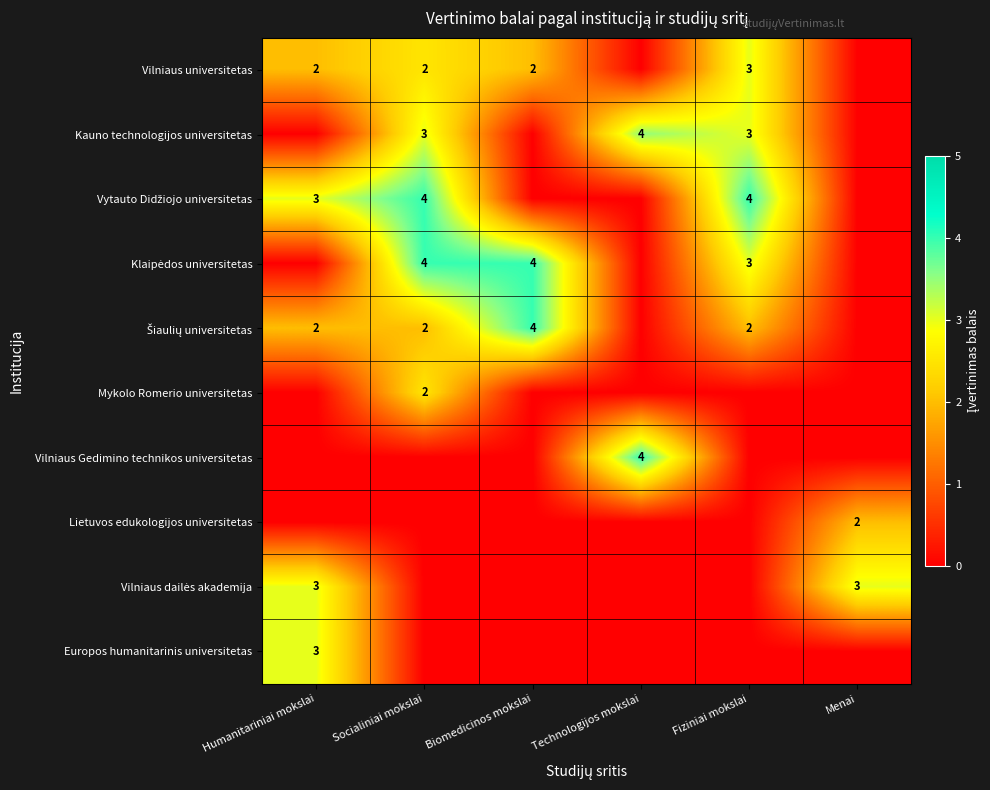

Count the number of data series in this chart.

10